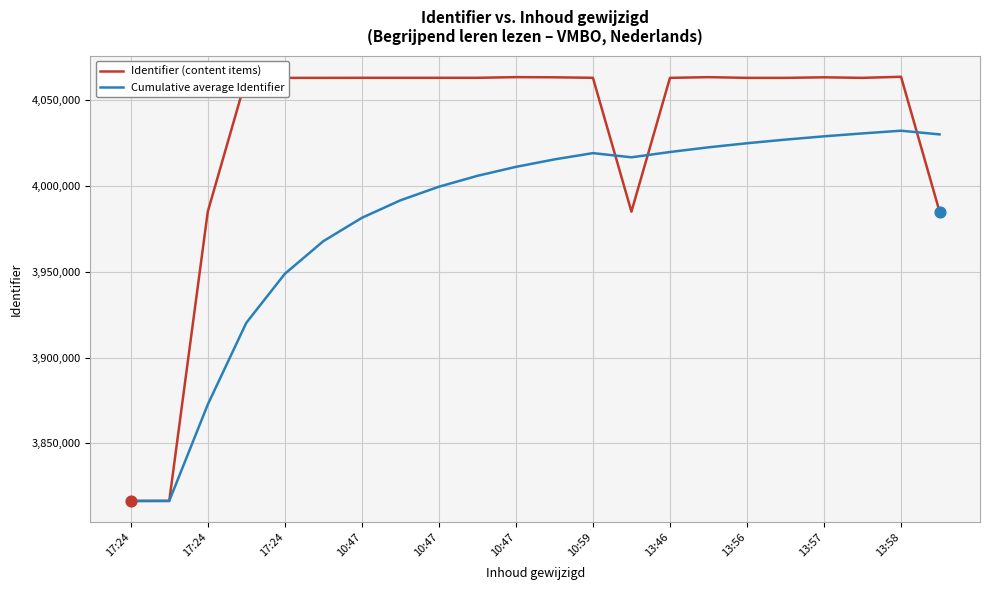

What are all the series names shown in the legend?

Identifier (content items), Cumulative average Identifier